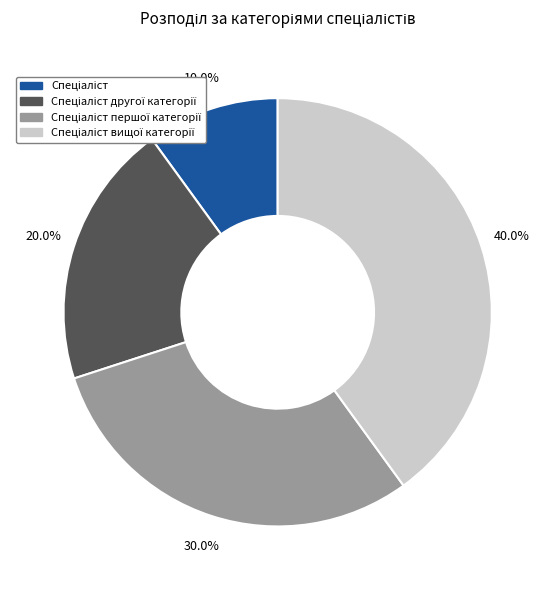

Does any single category account for the majority?

No